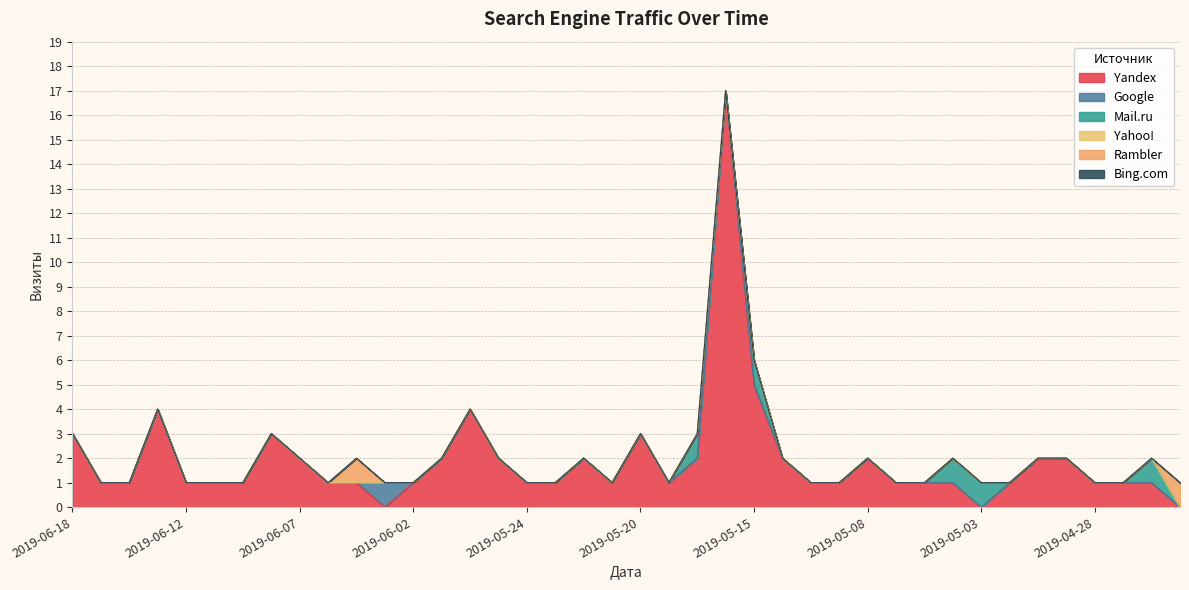

What are all the series names shown in the legend?

Yandex, Google, Mail.ru, Yahoo!, Rambler, Bing.com